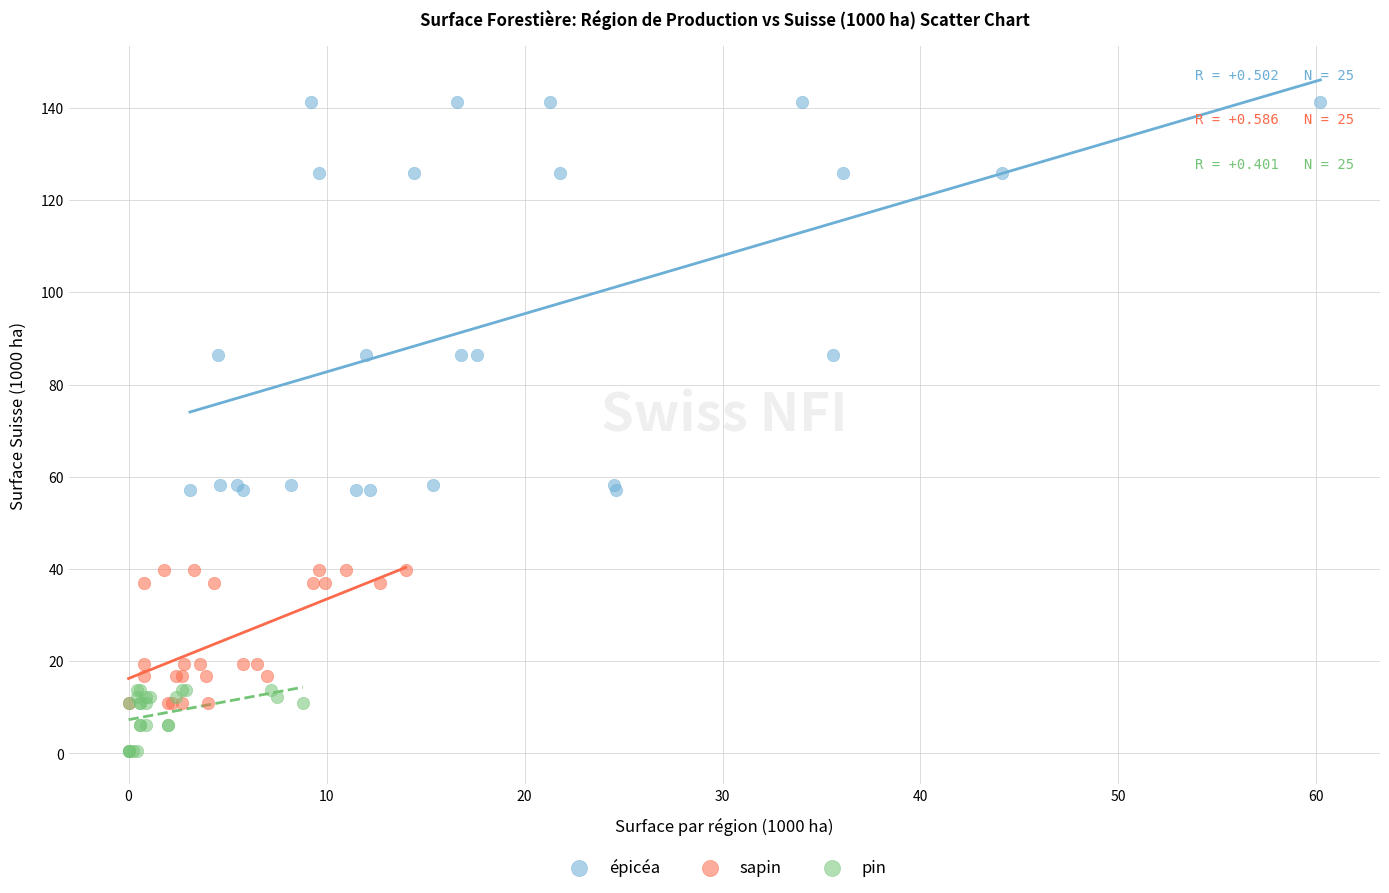

Which series reaches the maximum Y coordinate?

épicéa